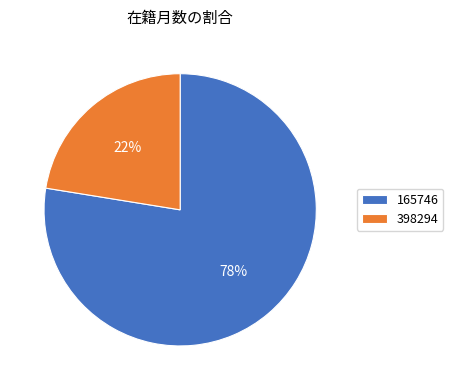

The 398294 slice represents 22% of the pie. True or false?

True